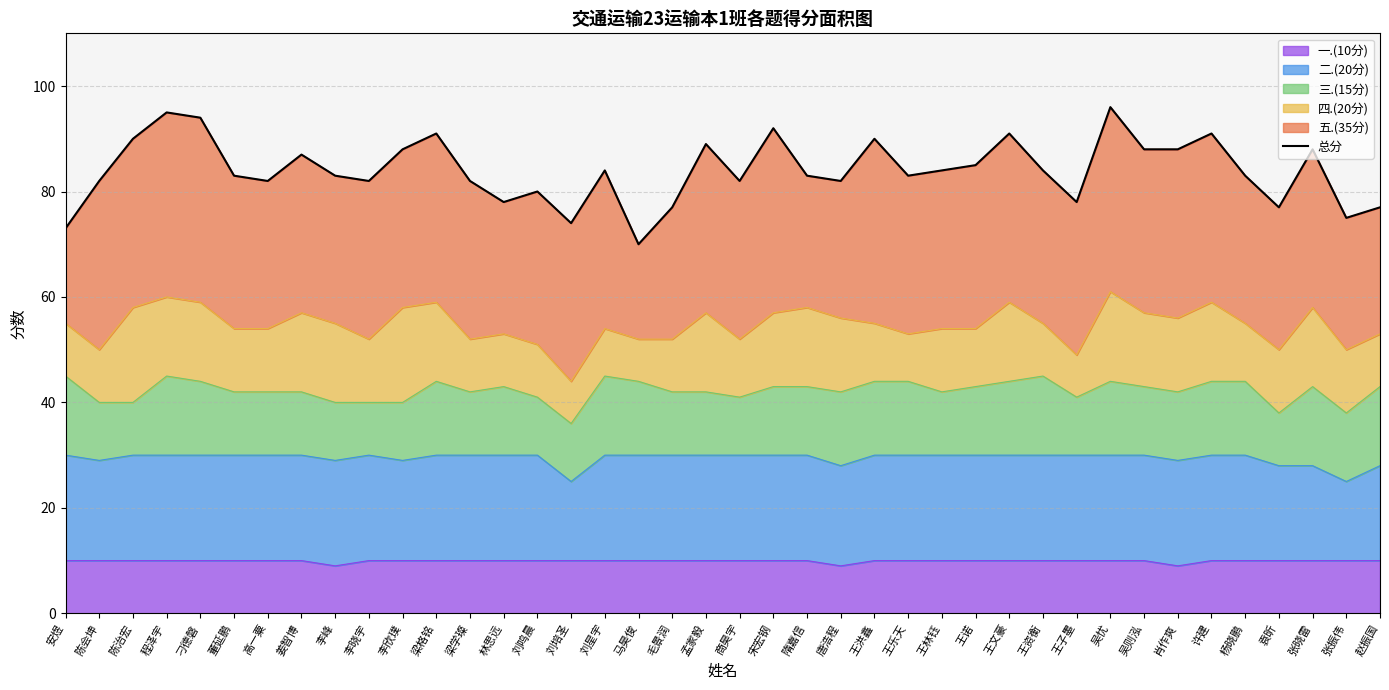

Reading right to left, extract all data points from this chart.

77	75	88	77	83	91	88	88	96	78	84	91	85	84	83	90	82	83	92	82	89	77	70	84	74	80	78	82	91	88	82	83	87	82	83	94	95	90	82	73